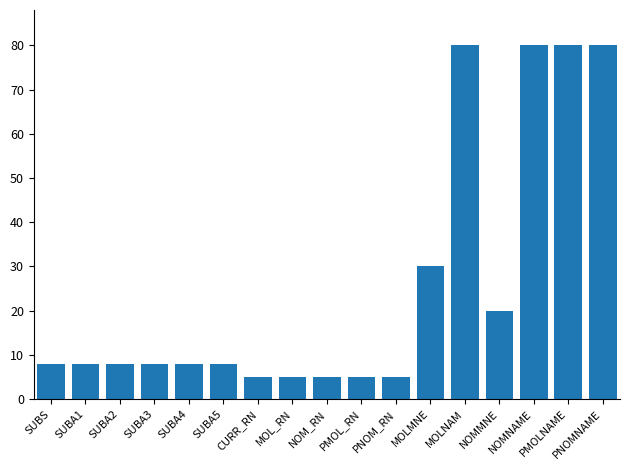

Where is the data nearest to the value 42?

MOLMNE